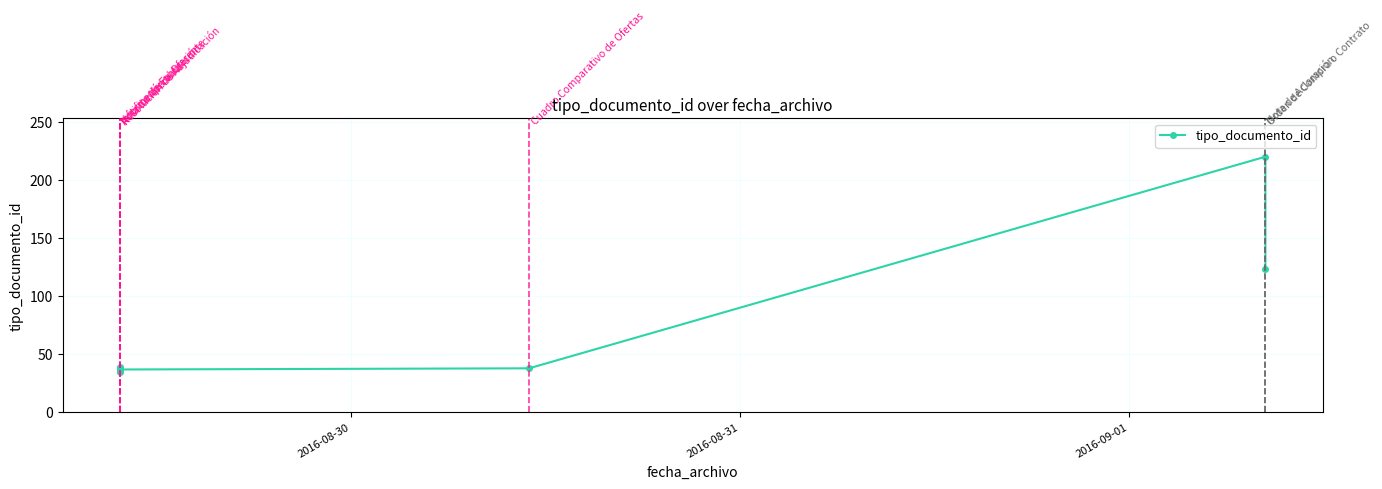

How many lines are shown in the chart?

1